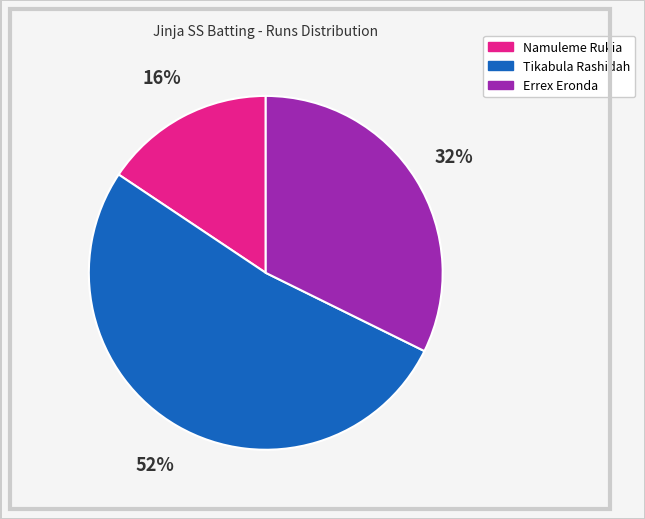

Is there a majority slice in this chart?

Yes